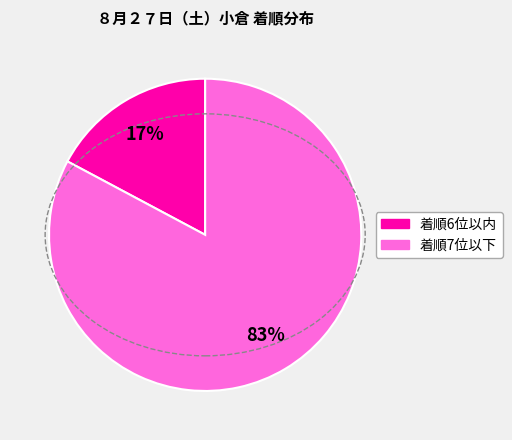

Does any single category account for the majority?

Yes